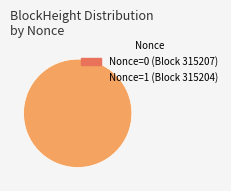

What is the majority slice?

315204